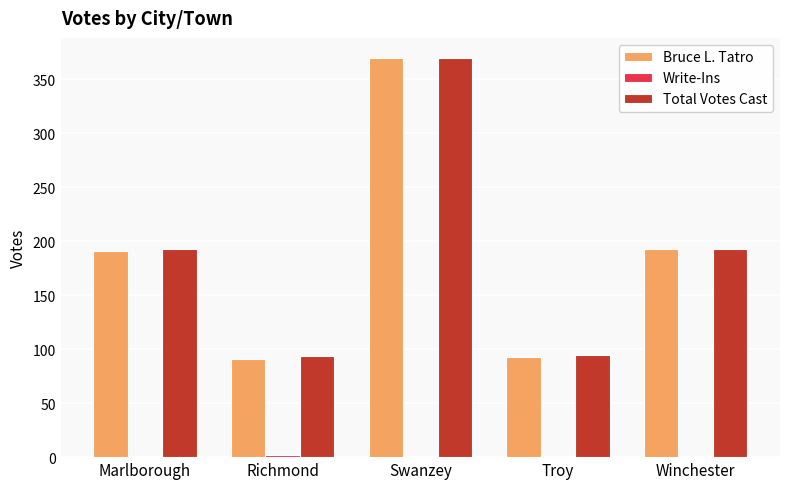

True or false: Total Votes Cast has a value of 370 at Swanzey.

True